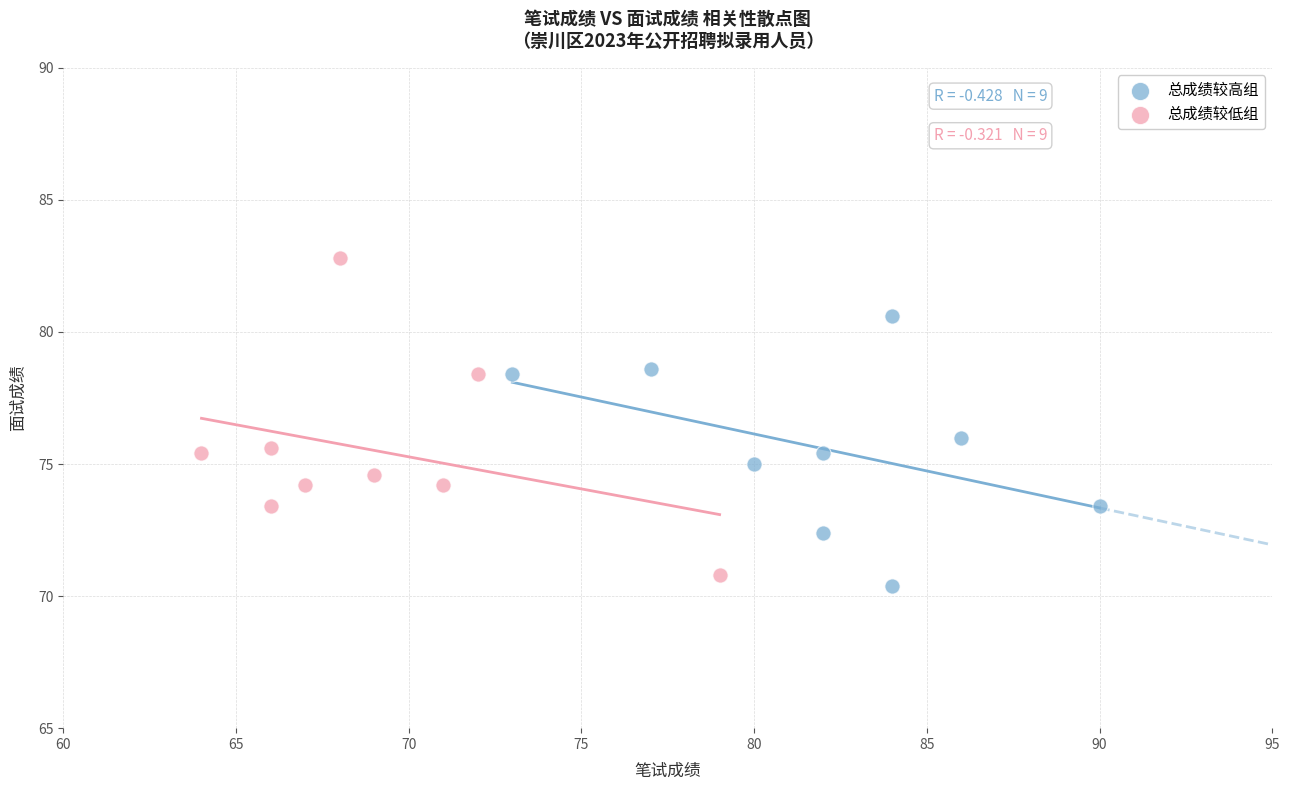

Which series has the widest spread of Y values?

总成绩较低组